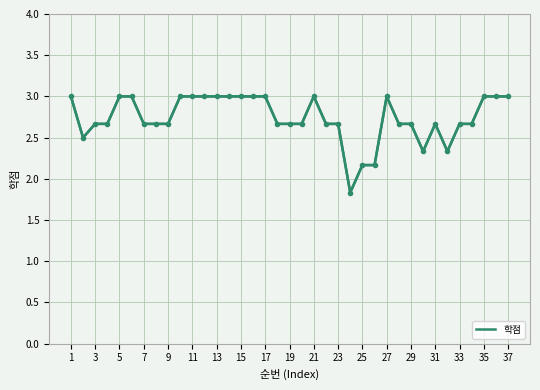

What is the average value?

2.7